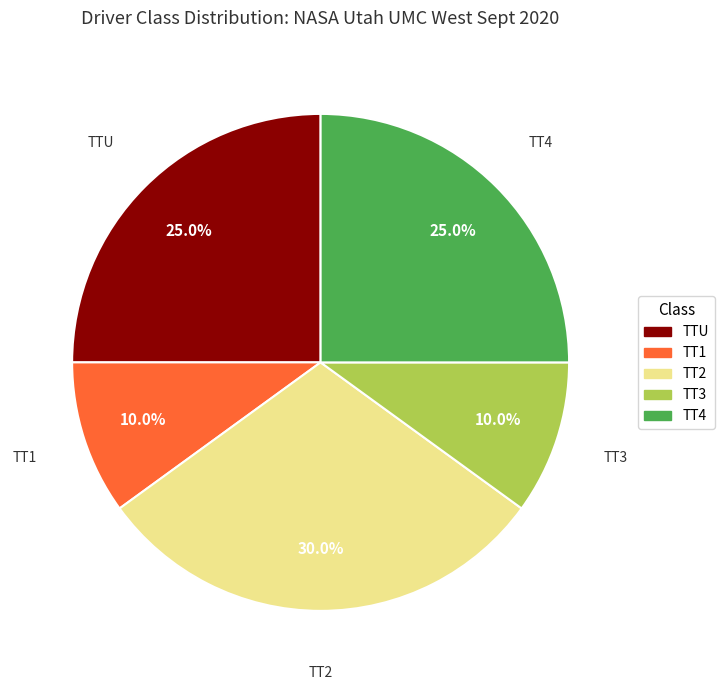

Which category has the biggest portion of the pie?

TT2